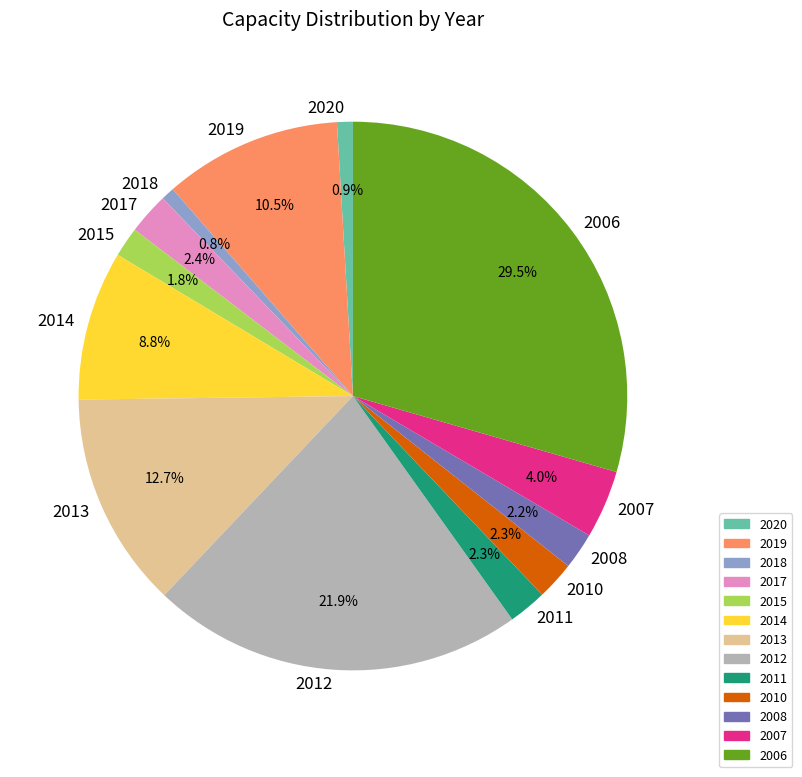

Approximately how many times larger is the value at 2010 compared to 2013?

0.2